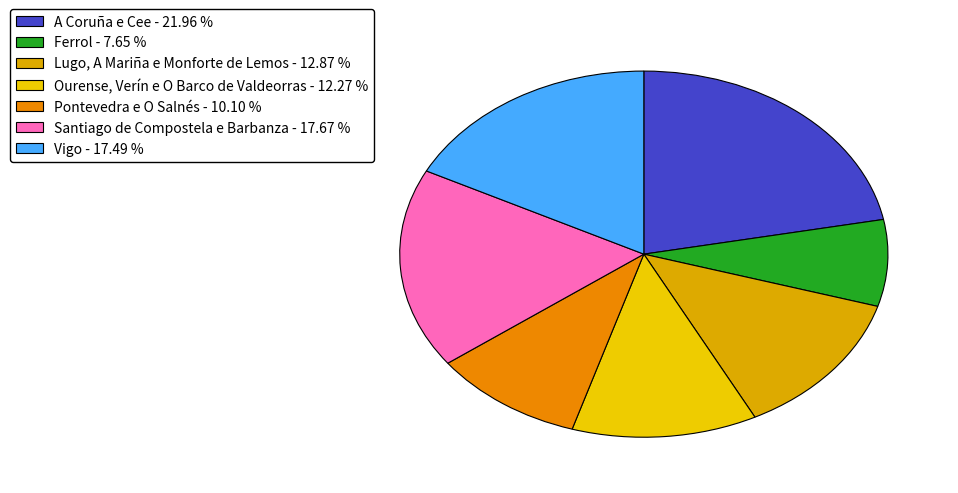

To the nearest percent, what is the difference between the largest and smallest slice percentages?

14%